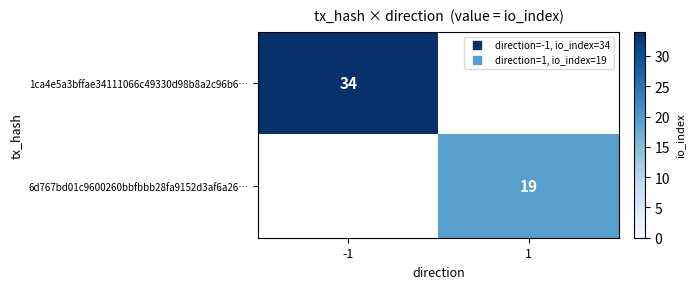

What is the greatest value displayed?

34.0